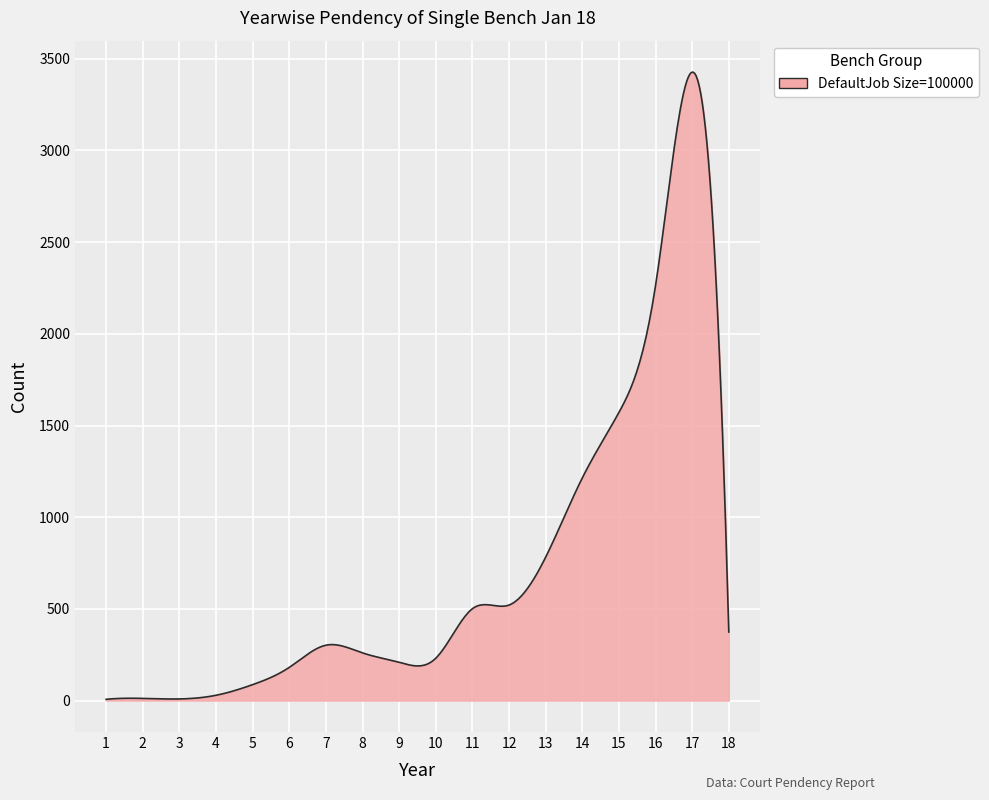

How many series are shown in this chart?

1